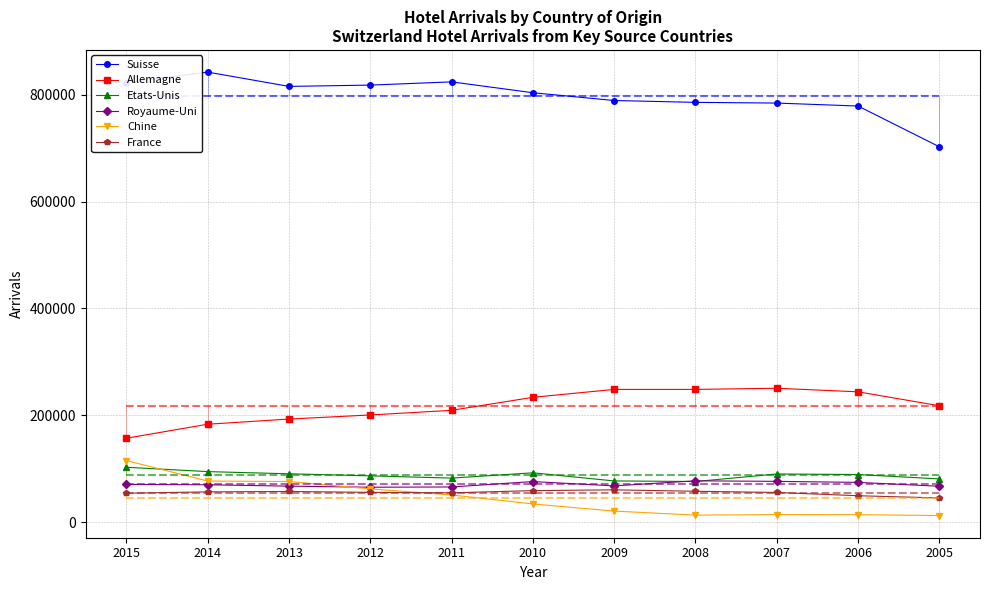

At which label does Royaume-Uni reach its peak?

2008